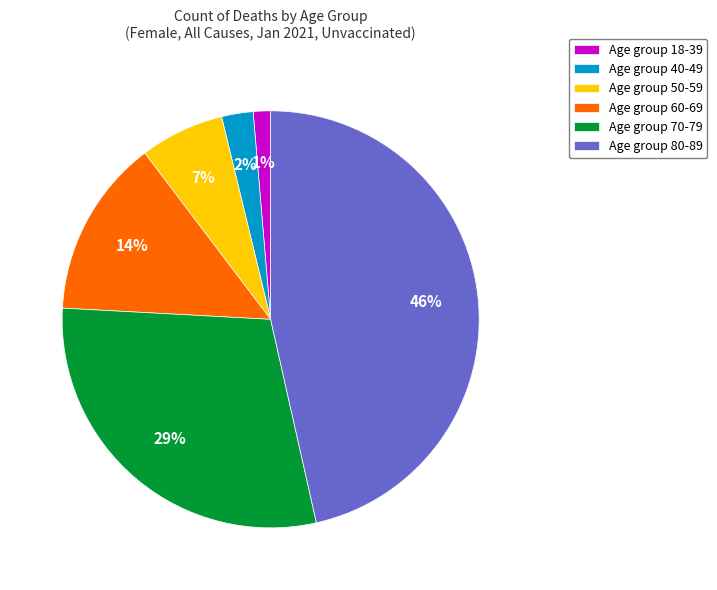

Is it true that Age group 80-89 is 46% of the pie?

True